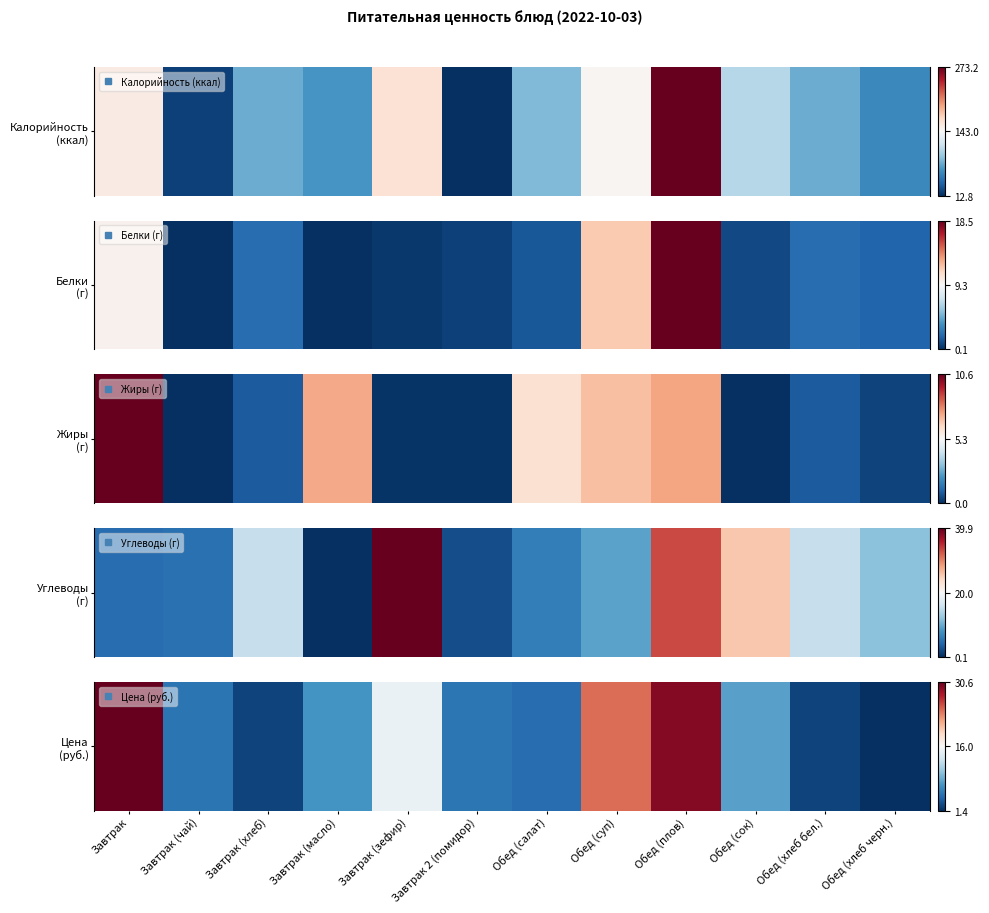

Rank the categories by value from lowest to highest.

Обед (хлеб черн.), Завтрак (хлеб), Обед (хлеб бел.), Обед (салат), Завтрак (чай), Завтрак 2 (помидор), Завтрак (масло), Обед (сок), Завтрак (зефир), Обед (суп), Обед (плов), Завтрак